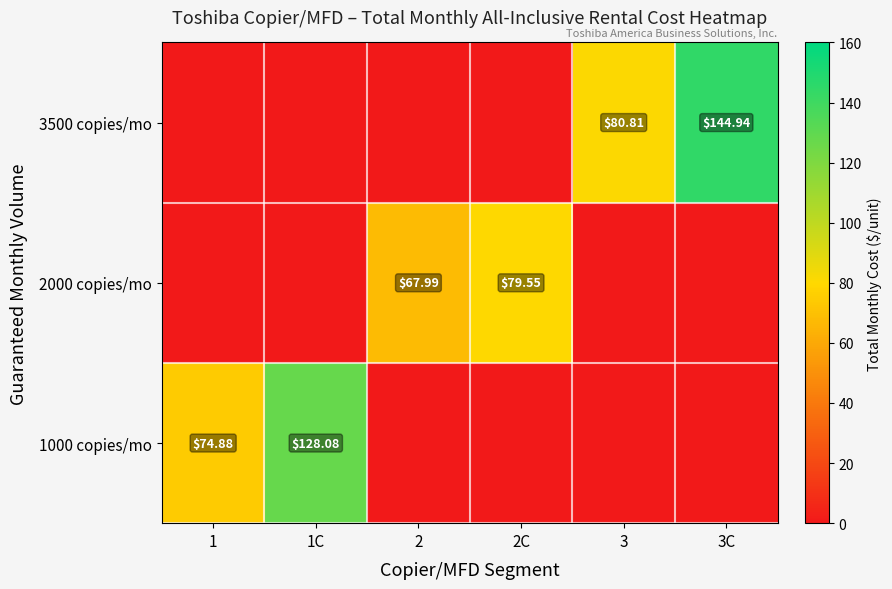

Is it true that 3500 copies/mo equals 143.1 at 3?

False